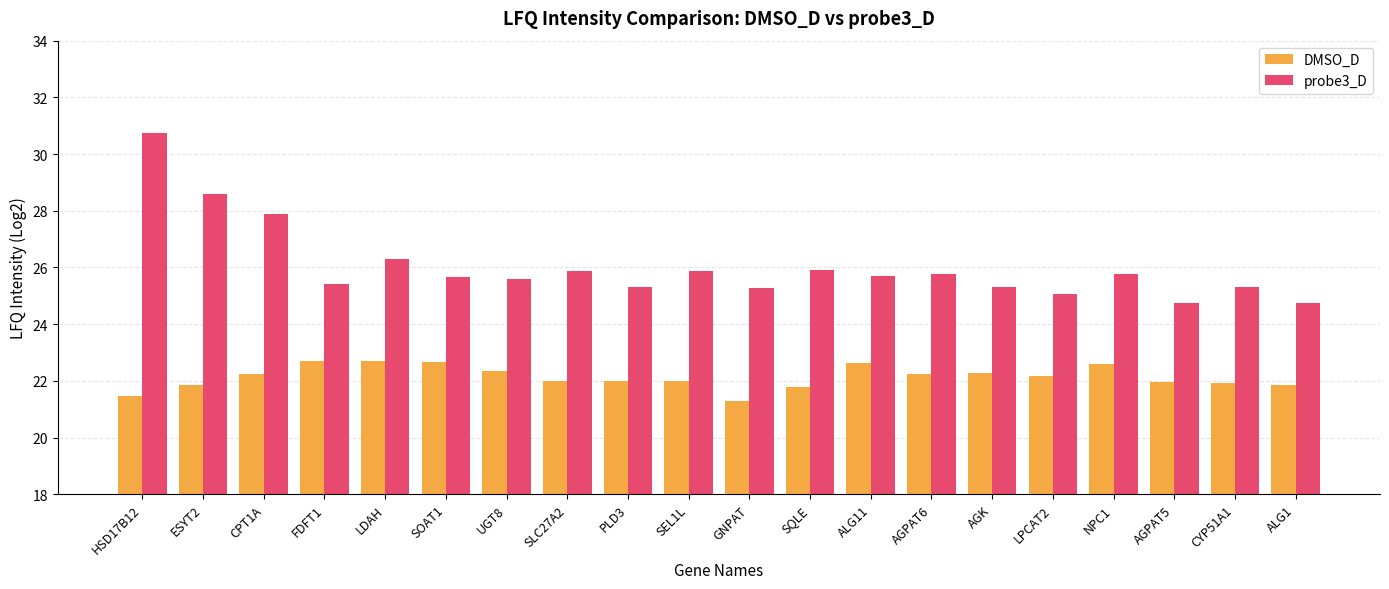

List the series in order of their overall mean, highest first.

probe3_D, DMSO_D